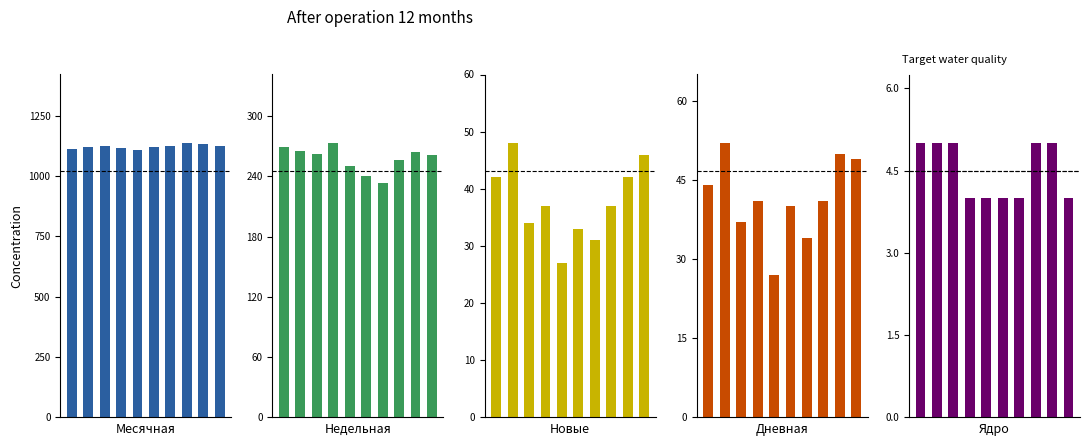

How many values in the Новые series are below 37?

4